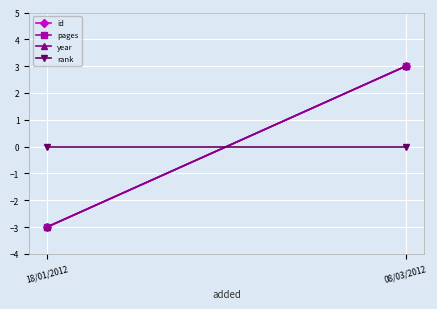

What is the label of the 2nd point from the right?

18/01/2012